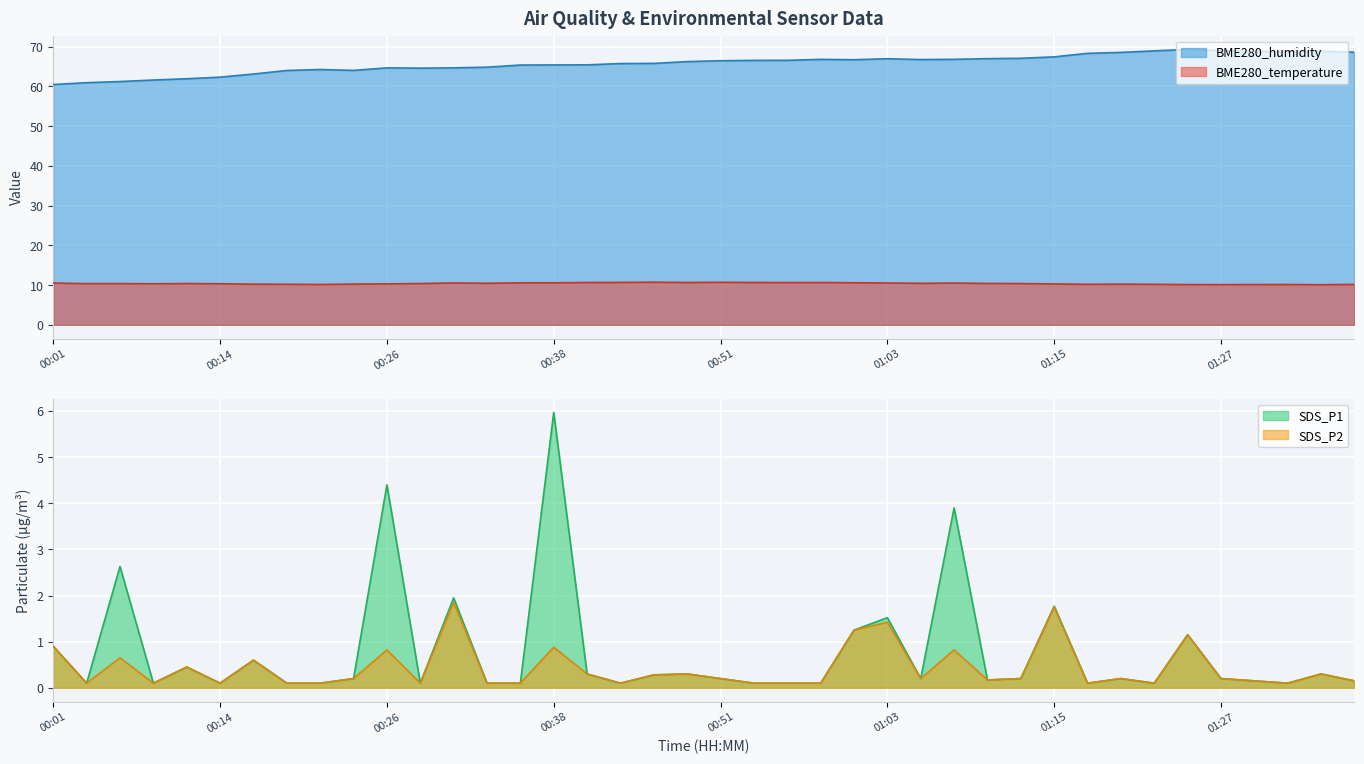

Between 00:33 and 01:18, which series saw the biggest shift?

BME280_humidity